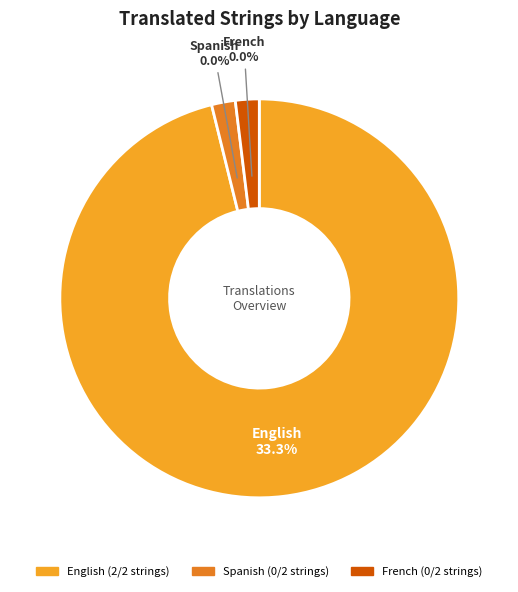

To the nearest percent, what is the difference between the largest and smallest slice percentages?

100%